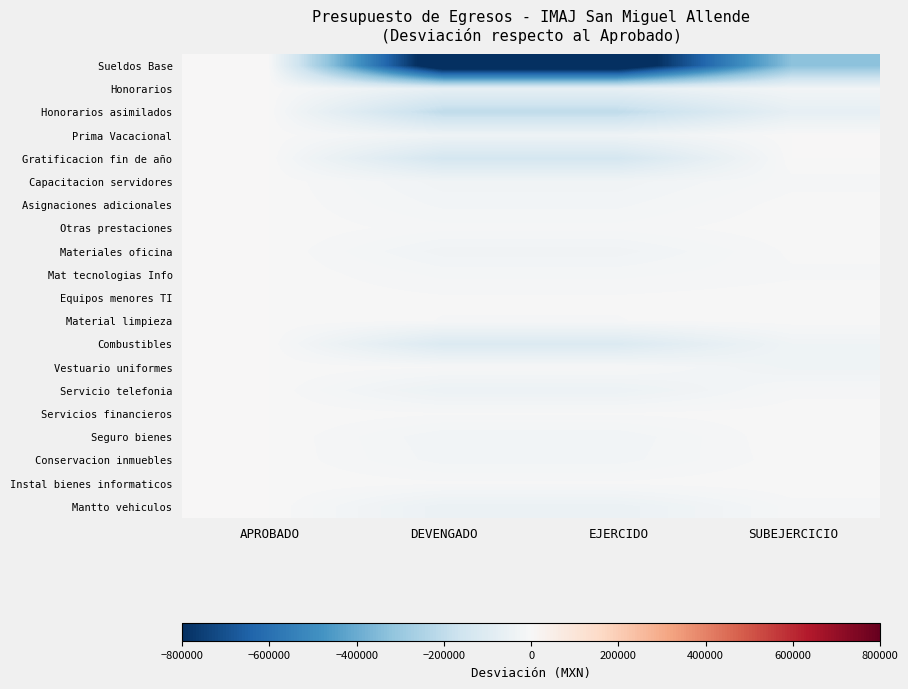

Reading right to left, list all the values displayed in this chart.

Sueldos Base: SUBEJERCICIO=-327312.6	EJERCIDO=-936215.4	DEVENGADO=-936215.4	APROBADO=0.0
Honorarios: SUBEJERCICIO=-22213.3	EJERCIDO=-66324.3	DEVENGADO=-66324.3	APROBADO=0.0
Honorarios asimilados: SUBEJERCICIO=-67428.0	EJERCIDO=-202288.1	DEVENGADO=-202288.1	APROBADO=0.0
Prima Vacacional: SUBEJERCICIO=0.0	EJERCIDO=-36184.0	DEVENGADO=-36184.0	APROBADO=0.0
Gratificacion fin de año: SUBEJERCICIO=0.0	EJERCIDO=-138468.0	DEVENGADO=-138468.0	APROBADO=0.0
Capacitacion servidores: SUBEJERCICIO=-9113.0	EJERCIDO=-28696.0	DEVENGADO=-28696.0	APROBADO=0.0
Asignaciones adicionales: SUBEJERCICIO=-2800.0	EJERCIDO=-20550.8	DEVENGADO=-20550.8	APROBADO=0.0
Otras prestaciones: SUBEJERCICIO=-800.0	EJERCIDO=-10400.0	DEVENGADO=-10400.0	APROBADO=0.0
Materiales oficina: SUBEJERCICIO=-4717.7	EJERCIDO=-28282.3	DEVENGADO=-28282.3	APROBADO=0.0
Mat tecnologias Info: SUBEJERCICIO=-7573.9	EJERCIDO=-14426.1	DEVENGADO=-14426.1	APROBADO=0.0
Equipos menores TI: SUBEJERCICIO=-2237.0	EJERCIDO=-5263.0	DEVENGADO=-5263.0	APROBADO=0.0
Material limpieza: SUBEJERCICIO=-1105.4	EJERCIDO=-6594.6	DEVENGADO=-6594.6	APROBADO=0.0
Combustibles: SUBEJERCICIO=-31757.4	EJERCIDO=-111242.6	DEVENGADO=-111242.6	APROBADO=0.0
Vestuario uniformes: SUBEJERCICIO=-33903.1	EJERCIDO=-6096.9	DEVENGADO=-6096.9	APROBADO=0.0
Servicio telefonia: SUBEJERCICIO=-8913.4	EJERCIDO=-42586.6	DEVENGADO=-42586.6	APROBADO=0.0
Servicios financieros: SUBEJERCICIO=-1955.2	EJERCIDO=-5435.7	DEVENGADO=-5435.7	APROBADO=0.0
Seguro bienes: SUBEJERCICIO=0.0	EJERCIDO=-24200.0	DEVENGADO=-24200.0	APROBADO=0.0
Conservacion inmuebles: SUBEJERCICIO=-1961.2	EJERCIDO=-21778.8	DEVENGADO=-21778.8	APROBADO=0.0
Instal bienes informaticos: SUBEJERCICIO=0.0	EJERCIDO=-5000.0	DEVENGADO=-5000.0	APROBADO=0.0
Mantto vehiculos: SUBEJERCICIO=-9424.9	EJERCIDO=-48705.1	DEVENGADO=-48705.1	APROBADO=0.0